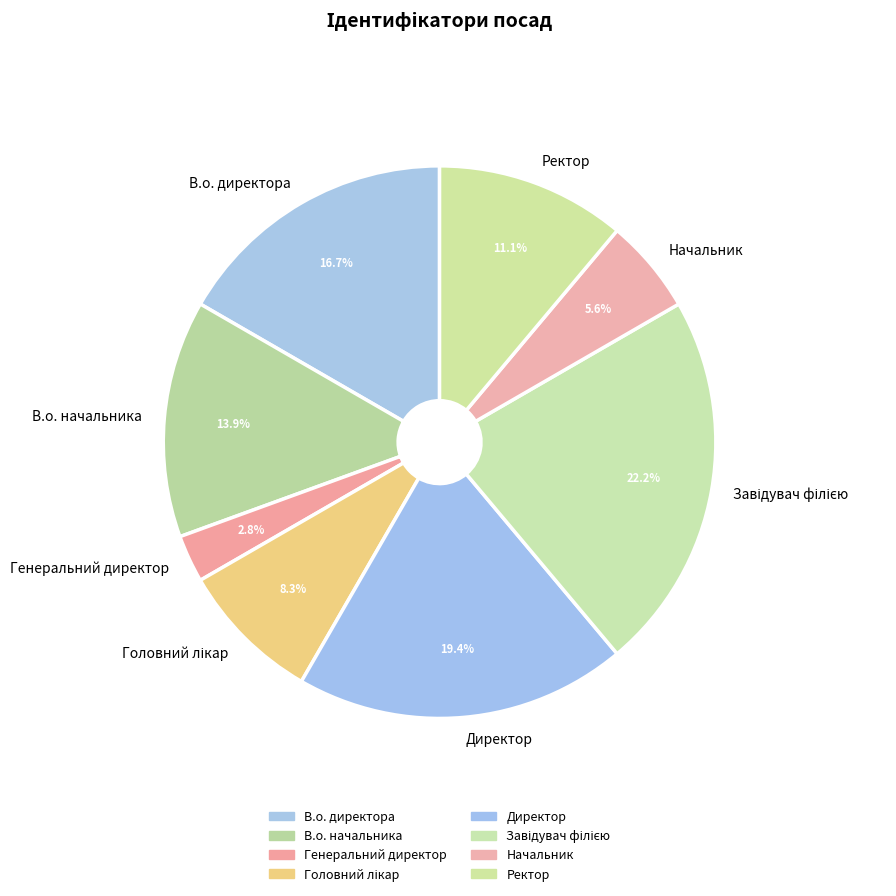

How many slices are in this pie chart?

8